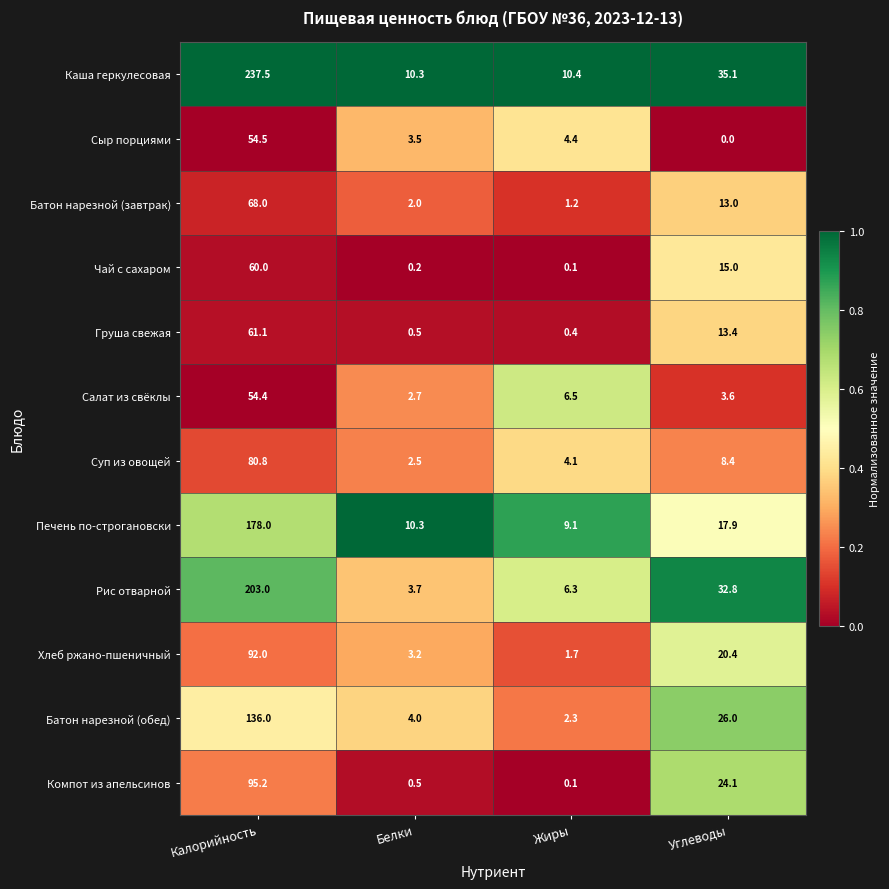

The value of Суп из овощей at Калорийность is 80.8. True or false?

True